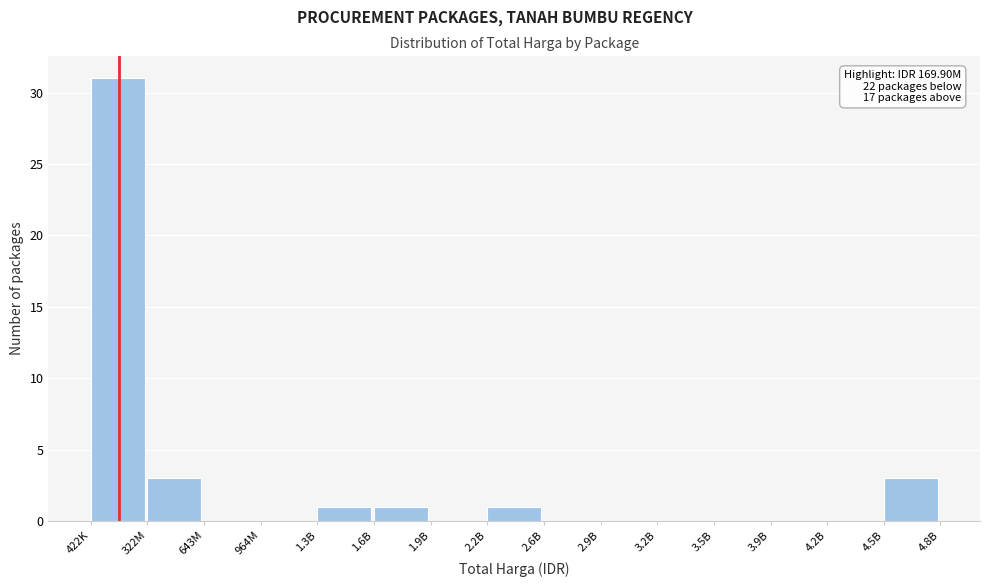

Reading left to right, transcribe all the data shown in this chart.

422K=31	322M=3	643M=0	964M=0	1.3B=1	1.6B=1	1.9B=0	2.2B=1	2.6B=0	2.9B=0	3.2B=0	3.5B=0	3.9B=0	4.2B=0	4.5B=3